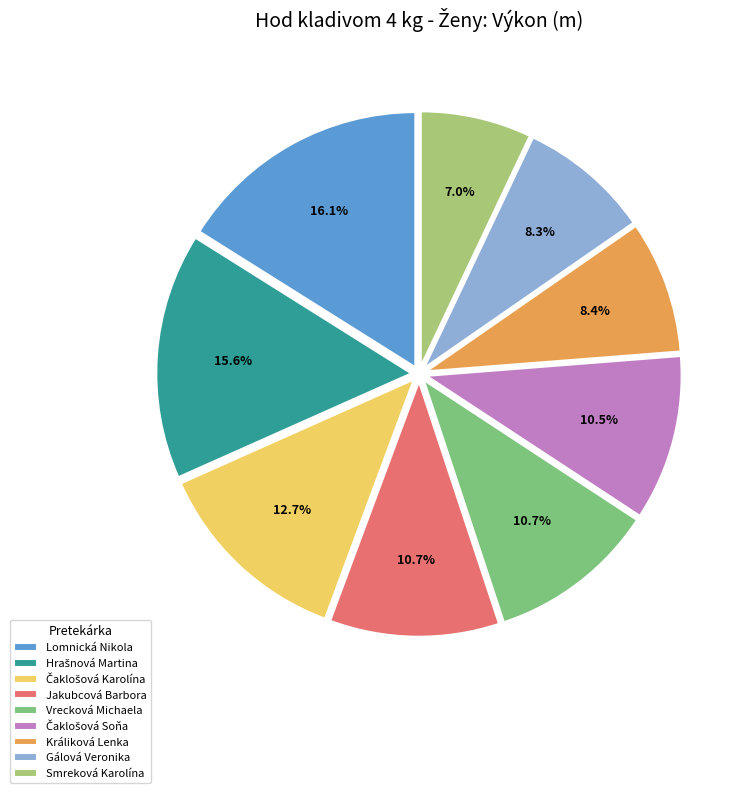

What portion of the pie excludes Lomnická Nikola?

83.9%